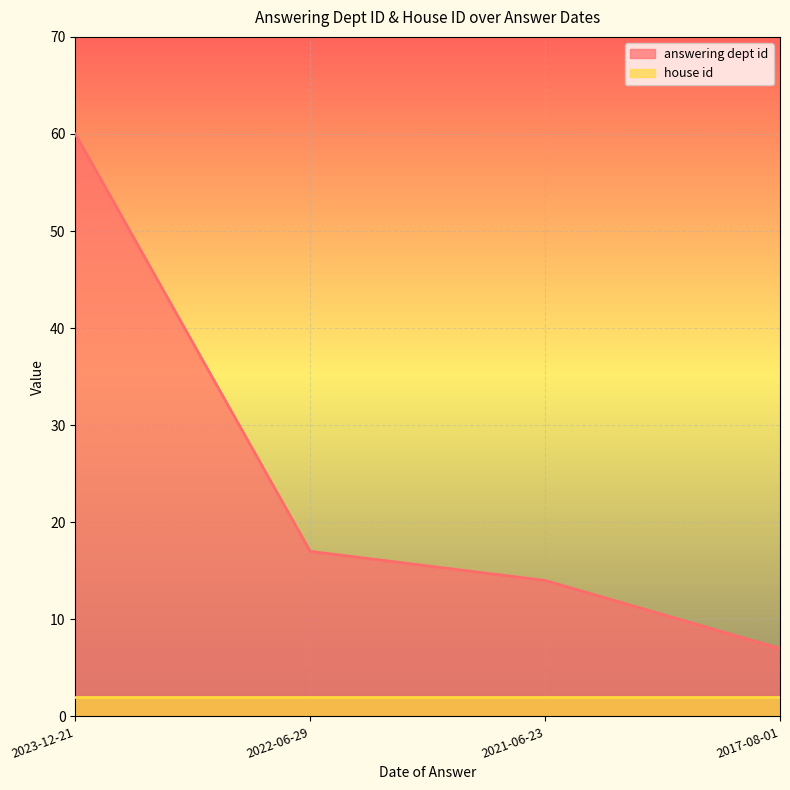

What is the sum of the values at 2023-12-21 and 2017-08-01?

67